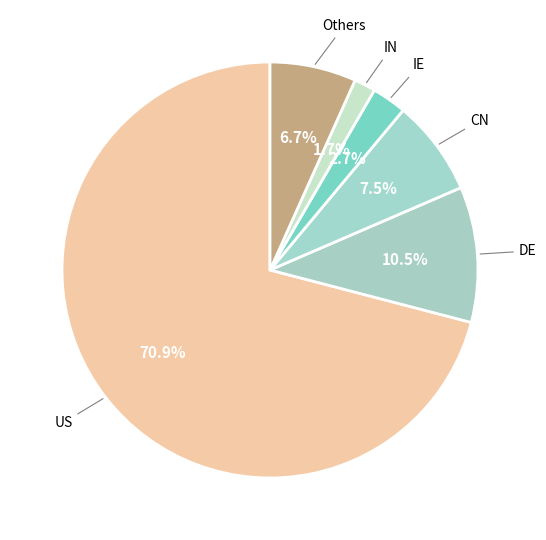

How many segments does this pie chart have?

6